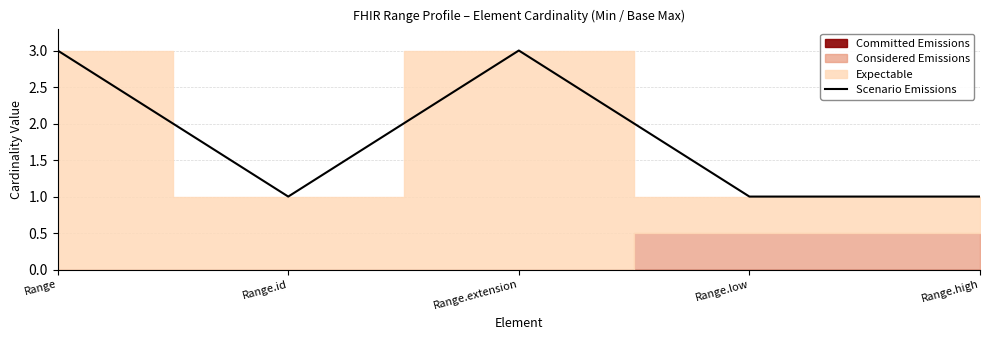

Which has a higher value, Range.id or Range?

Range